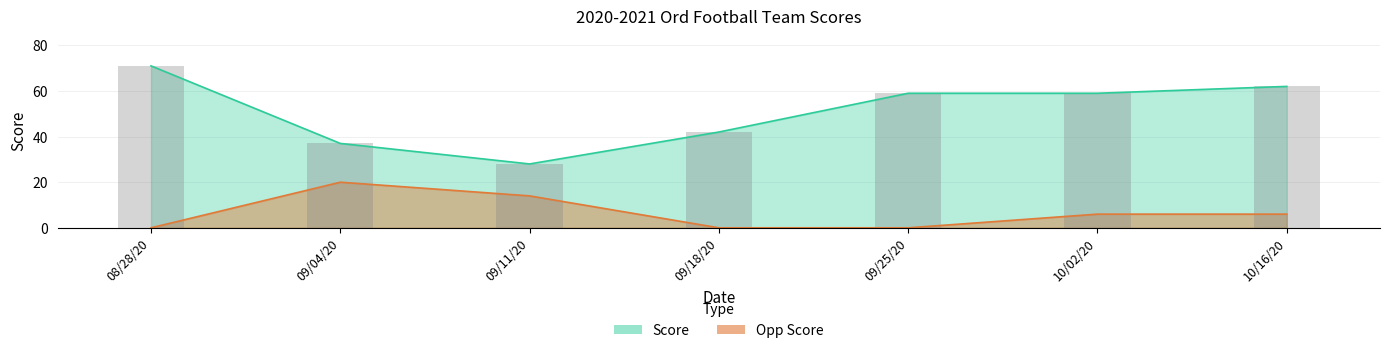

Which series has the largest total across all categories?

Score